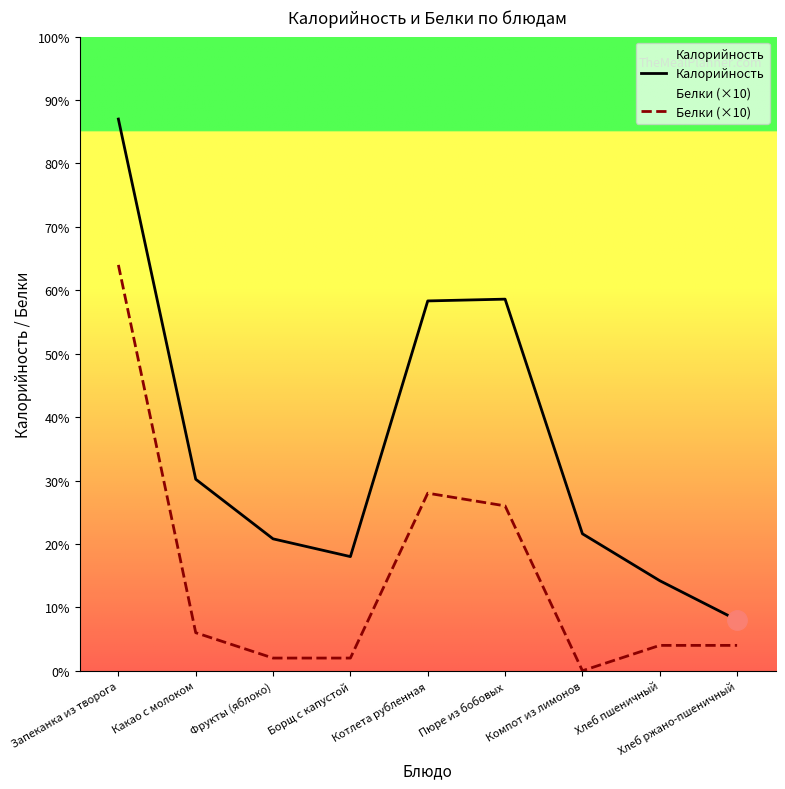

The Калорийность series shows 71.0 at Хлеб ржано-пшеничный. True or false?

False